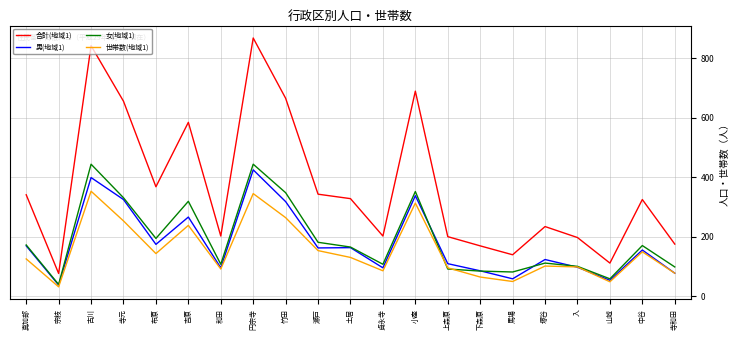

What is the total value across all series at 和田?

495